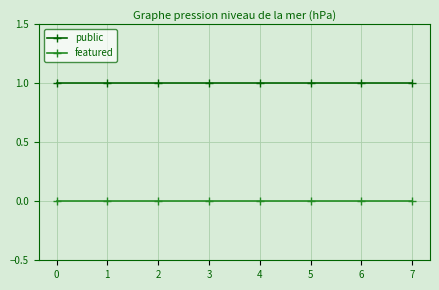

What is the value of the public point at the 6th from the left?

1